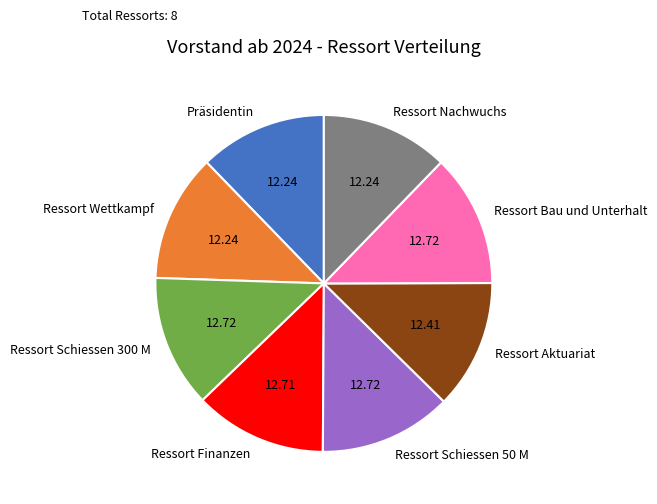

Approximately how many times larger is the value at Ressort Bau und Unterhalt compared to Ressort Nachwuchs?

1.0